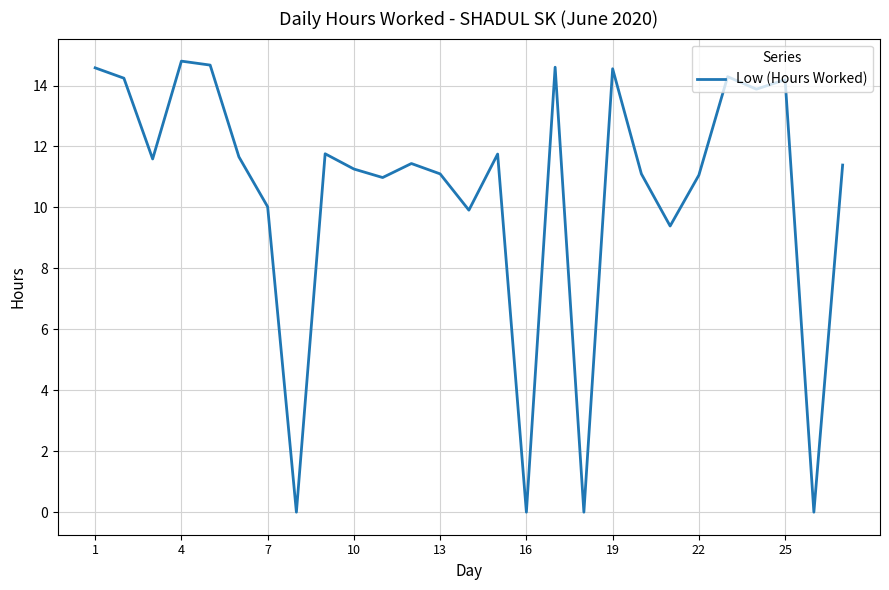

What is the difference between the maximum and minimum values?

14.8